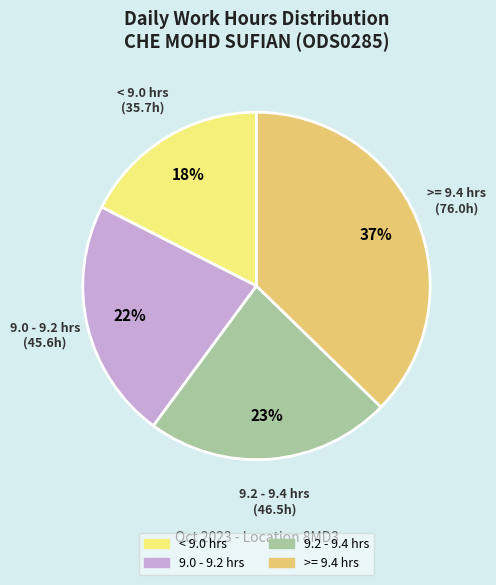

To the nearest percent, what is the average slice percentage?

25%